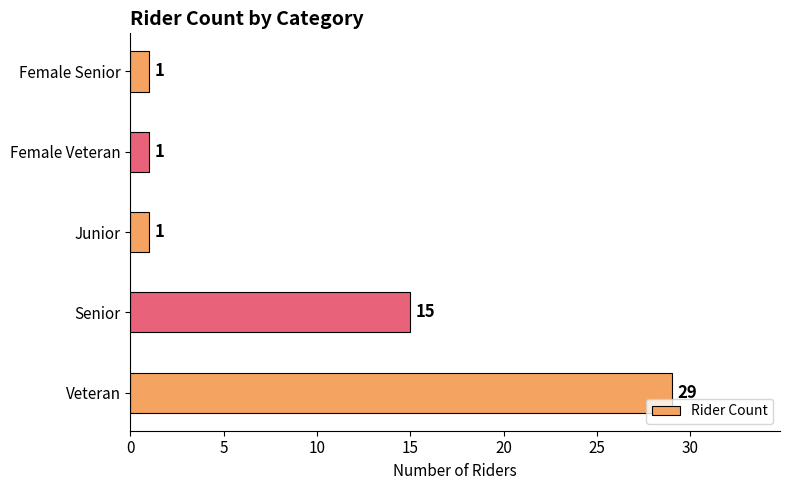

How many series are shown in this chart?

1